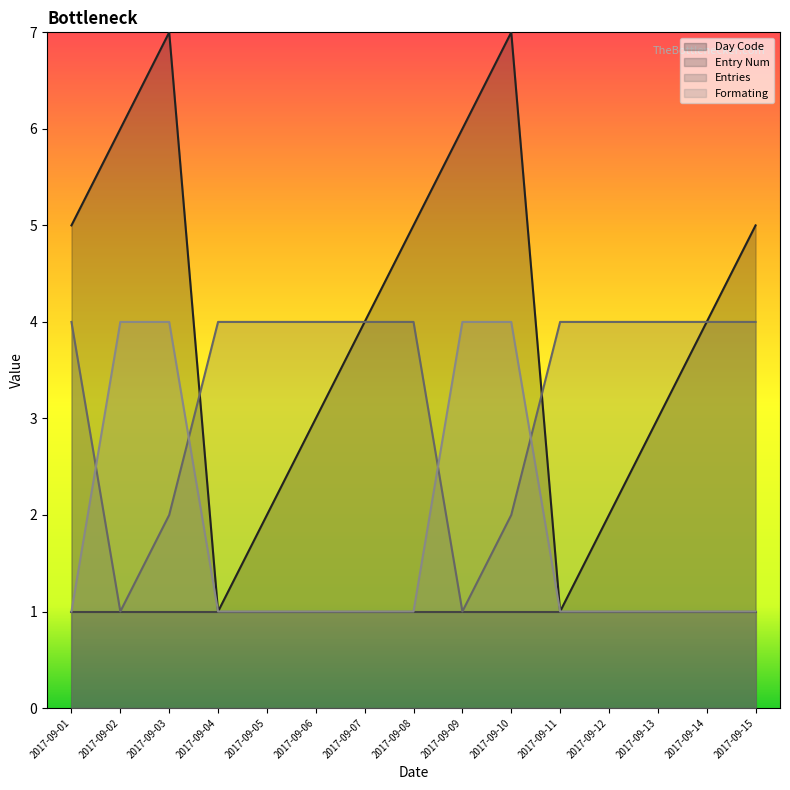

True or false: Day Code and Formating intersect in this chart.

False